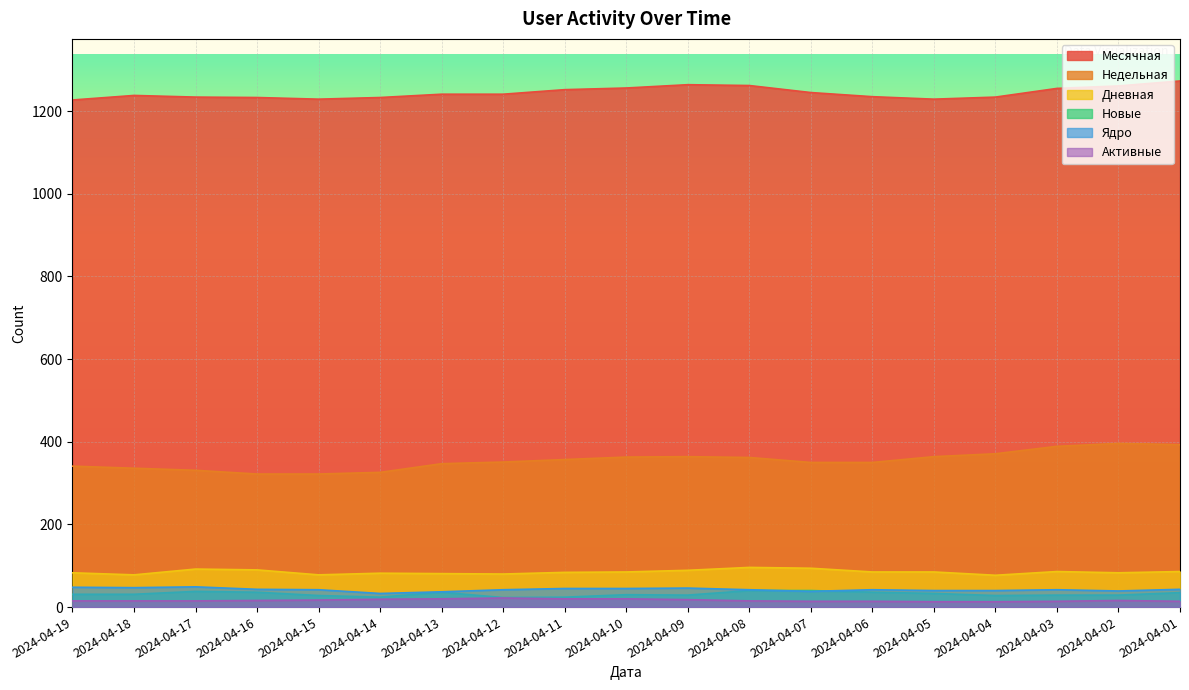

Does the chart display data point markers on the line(s)?

No